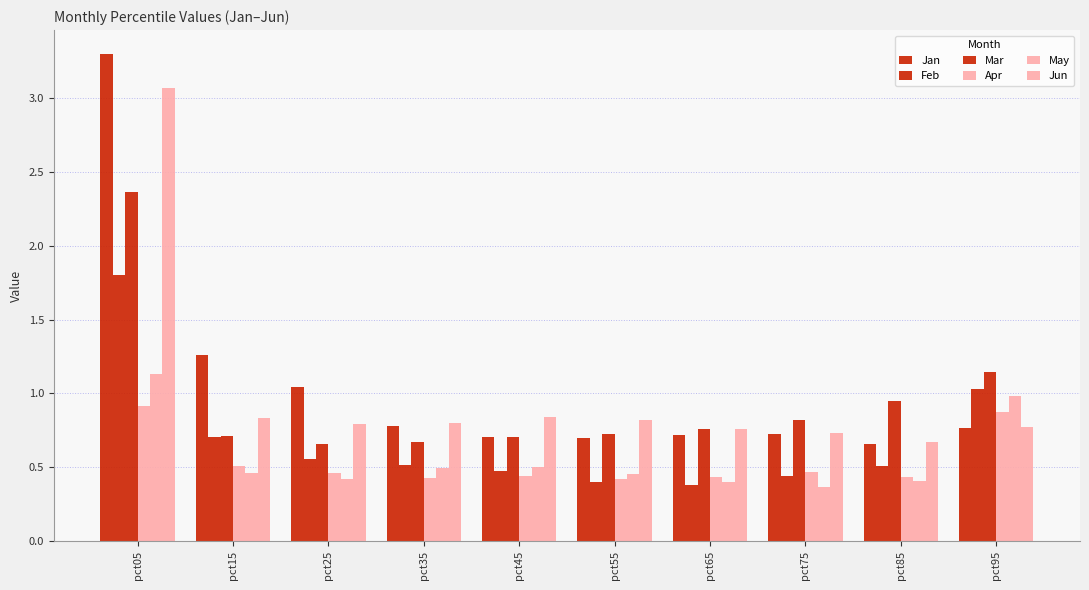

What is the value of the Mar bar at the 10th from the left?

1.1